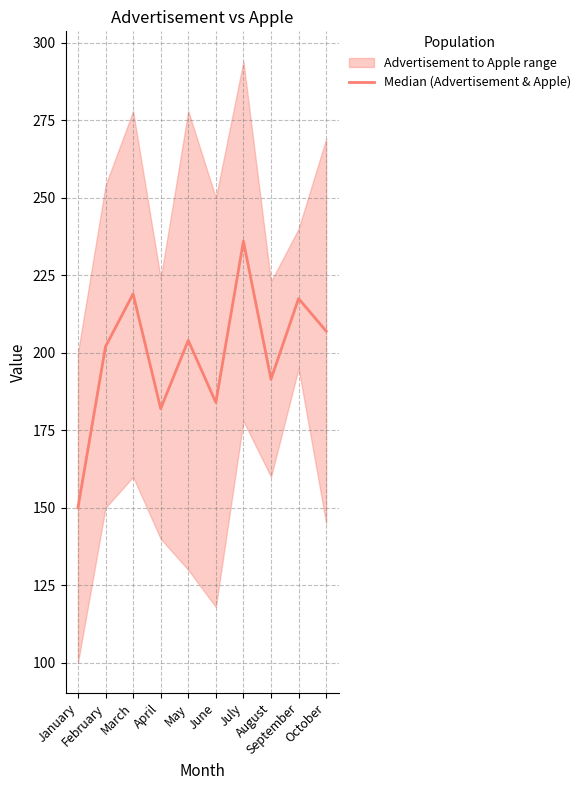

The value at February is 202.0. True or false?

True